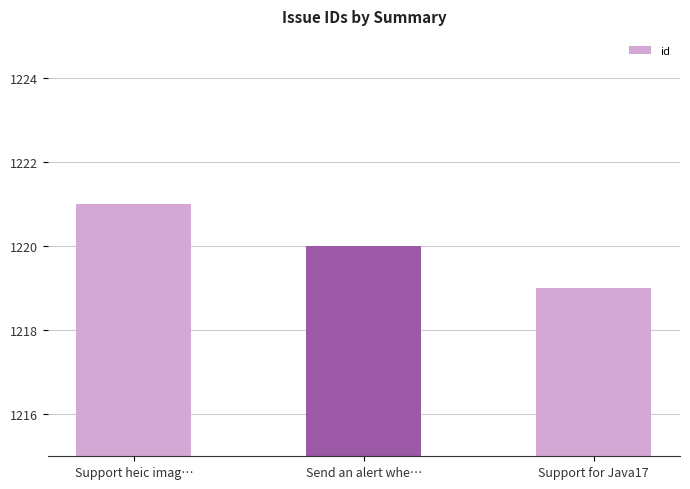

True or false: the data shows 528 at Support for Java17.

False